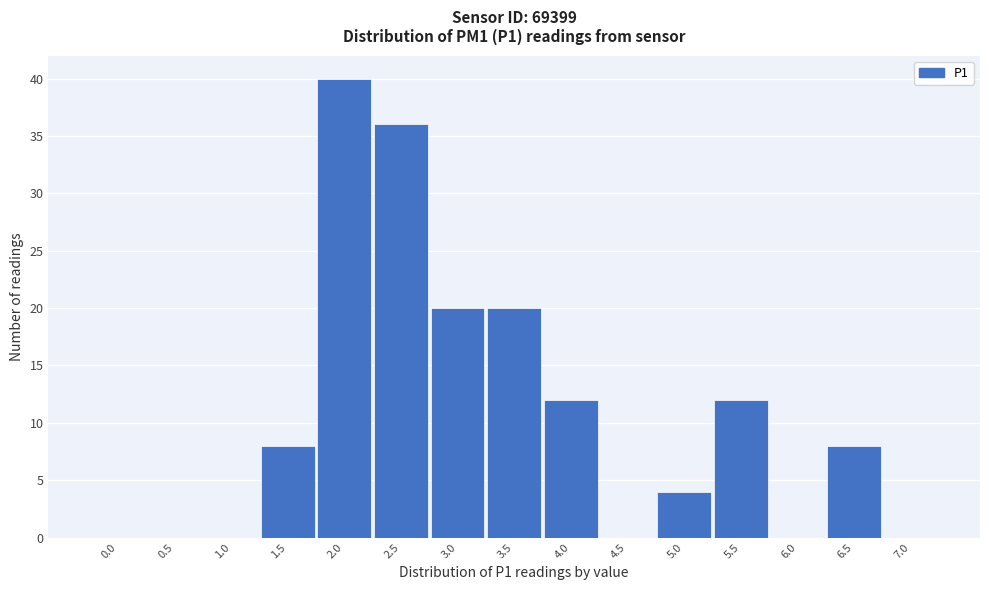

Reading left to right, what are all the values shown in this chart?

0.0=0	0.5=0	1.0=0	1.5=8	2.0=40	2.5=36	3.0=20	3.5=20	4.0=12	4.5=0	5.0=4	5.5=12	6.0=0	6.5=8	7.0=0